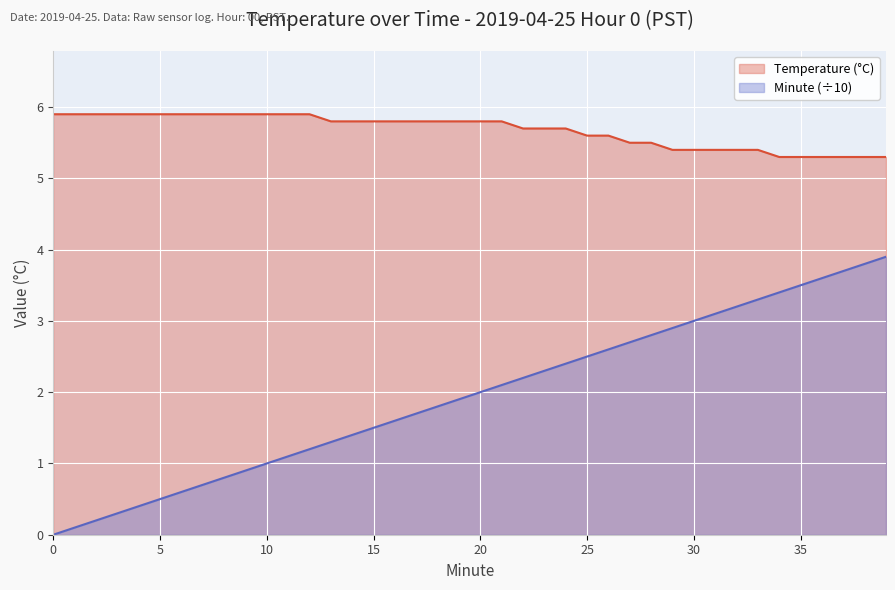

What is the difference between the maximum and minimum values in the Temperature (°C) series?

0.6